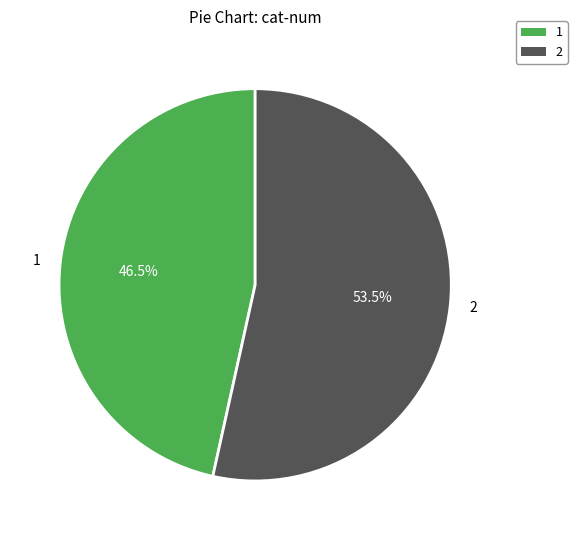

Approximately how many times larger is the value at 1 compared to 2?

0.9